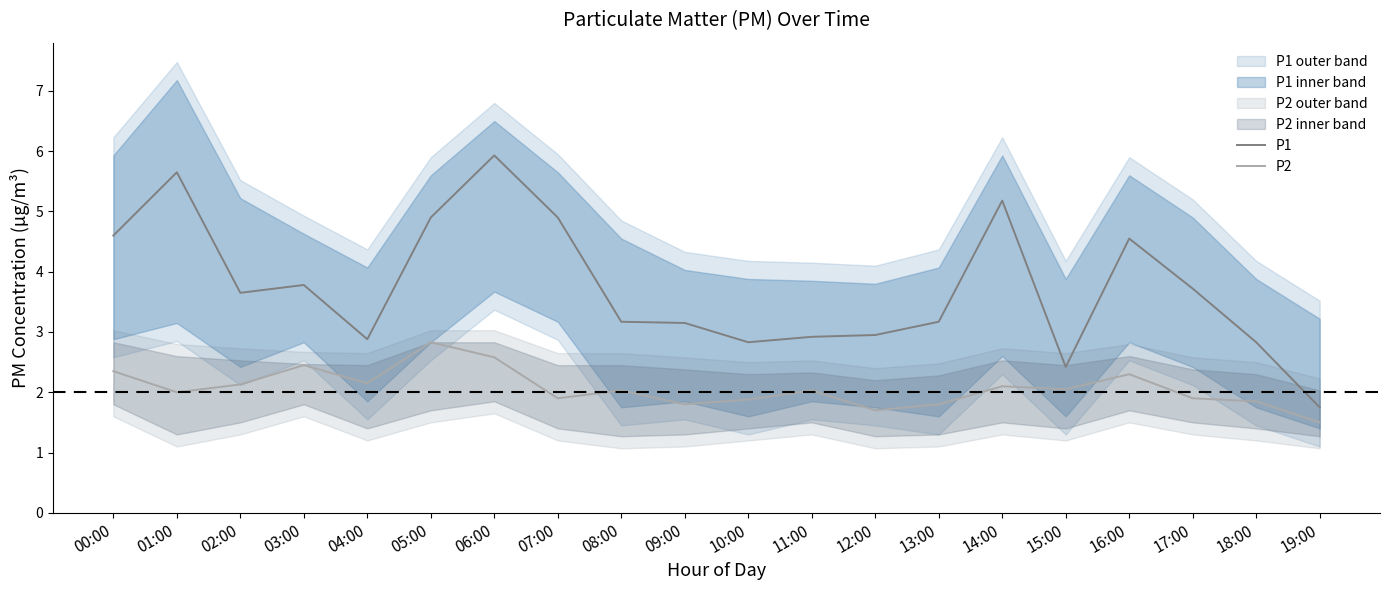

How many categories are shown in the chart?

20